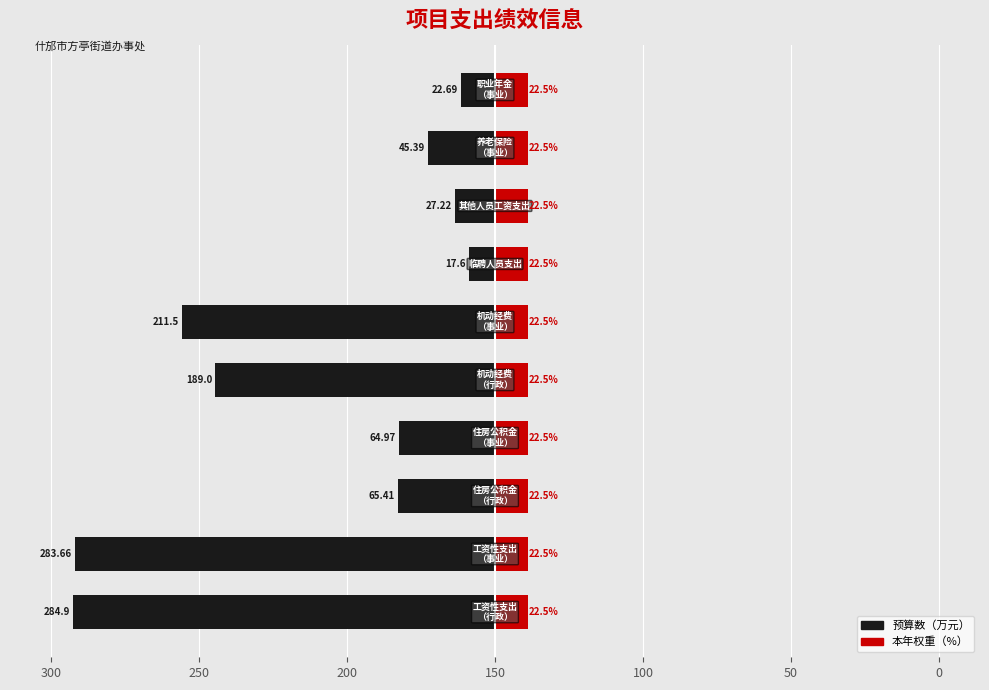

What are all the series names shown in the legend?

预算数（万元）, 本年权重（%）